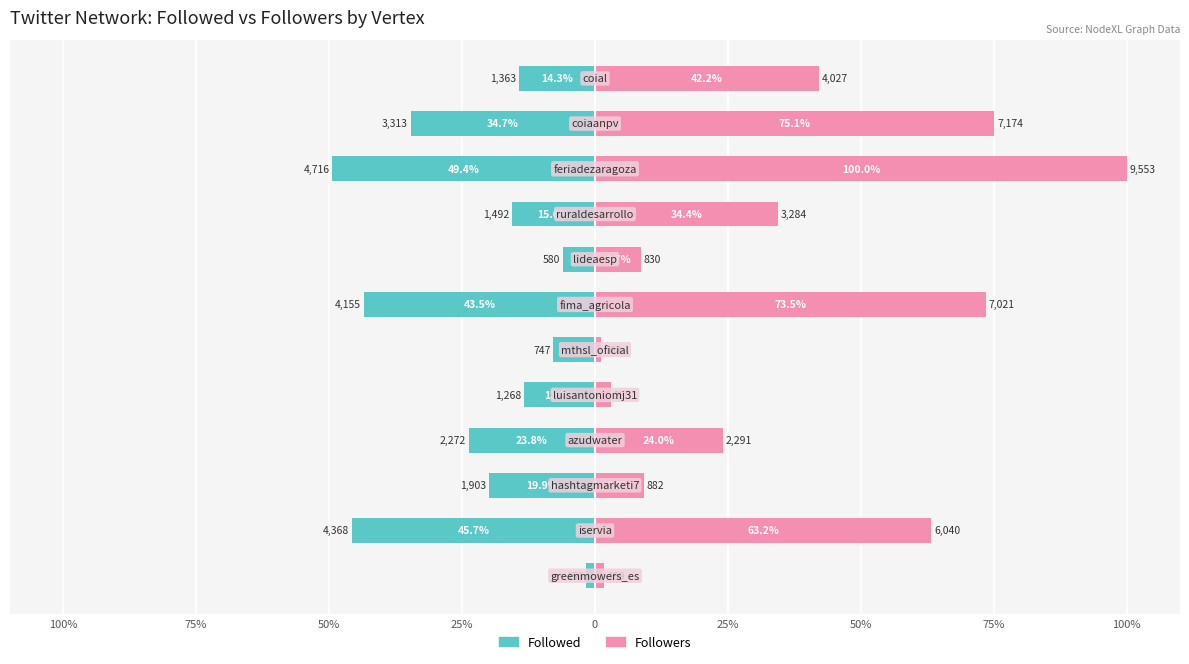

How many series are shown in this chart?

2